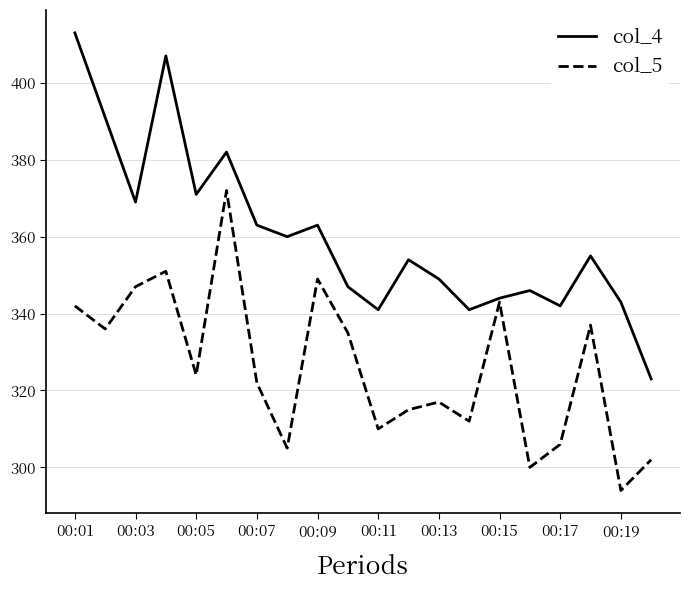

List the series in order of their peak value, highest first.

col_4, col_5